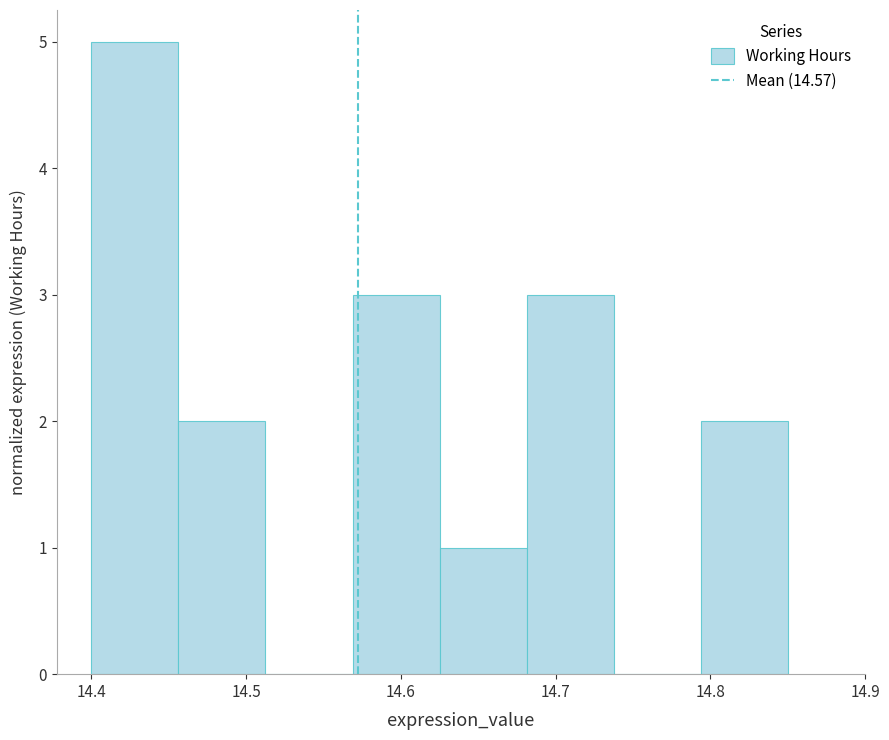

Over which range of the x-axis is the bar tallest?

14.40 to 14.46